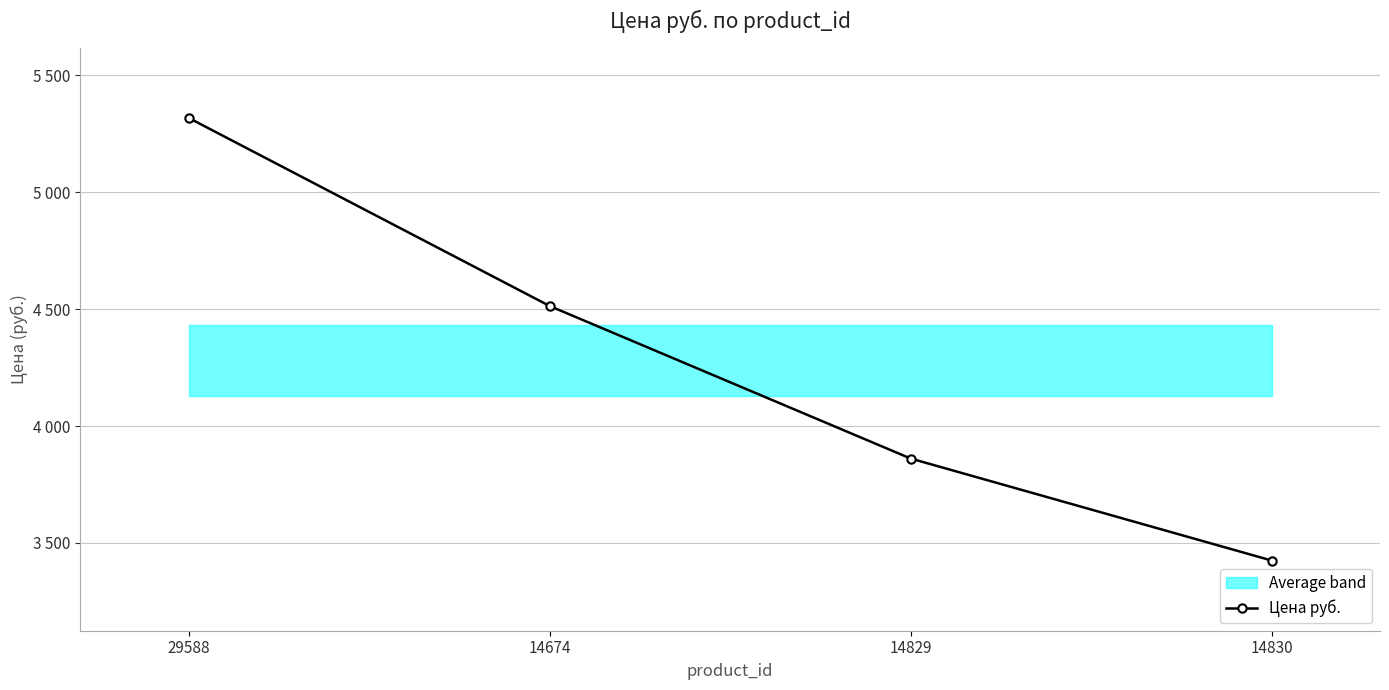

Which label corresponds to the smallest value in the chart?

14830